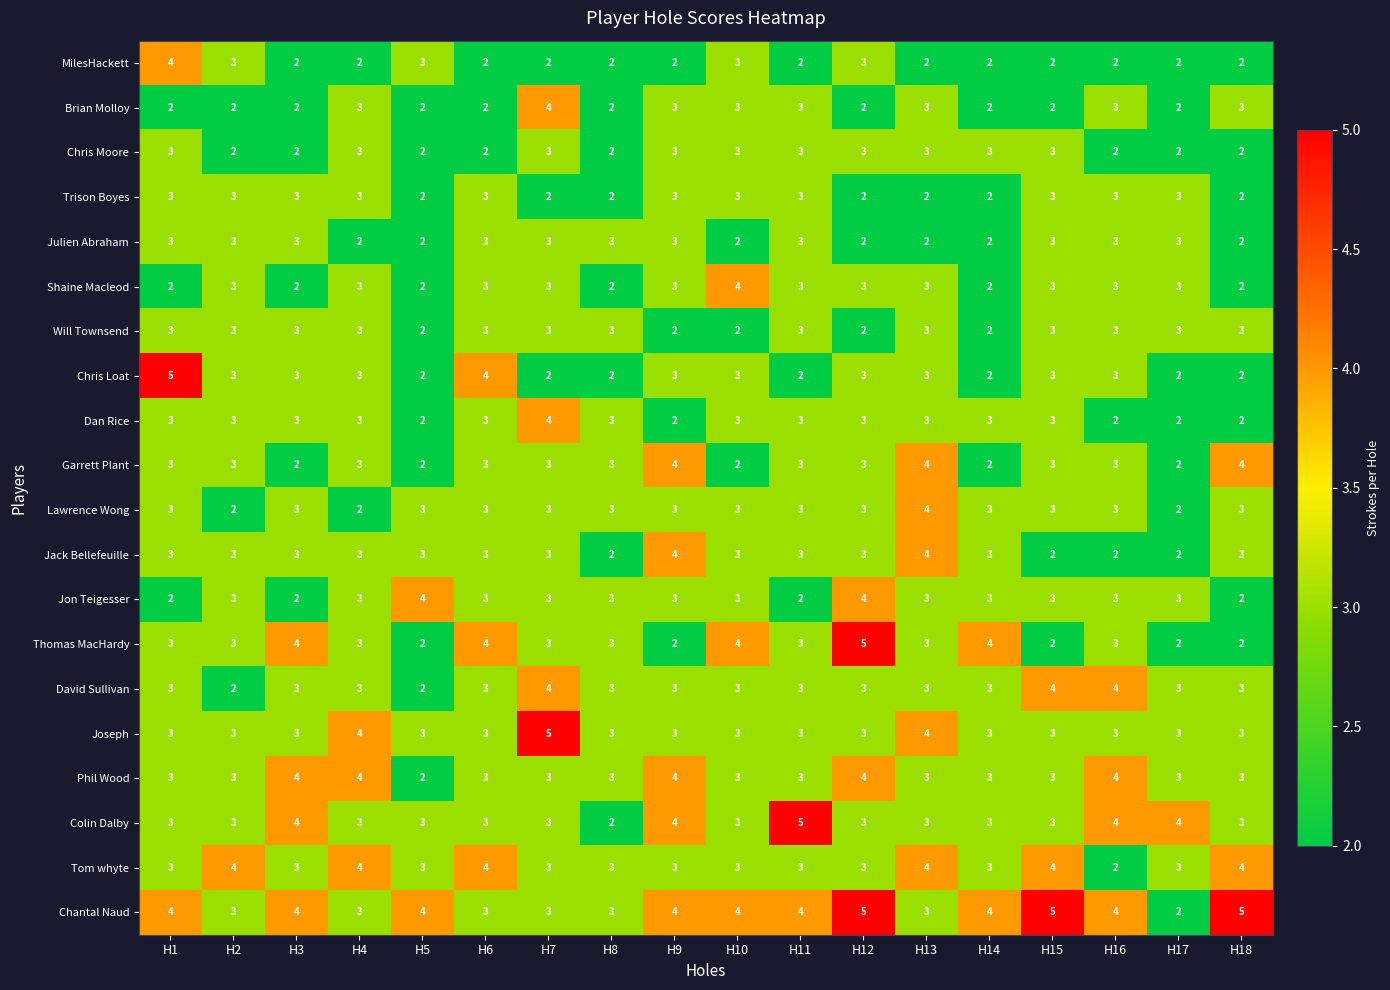

What is the maximum value shown in the chart?

5